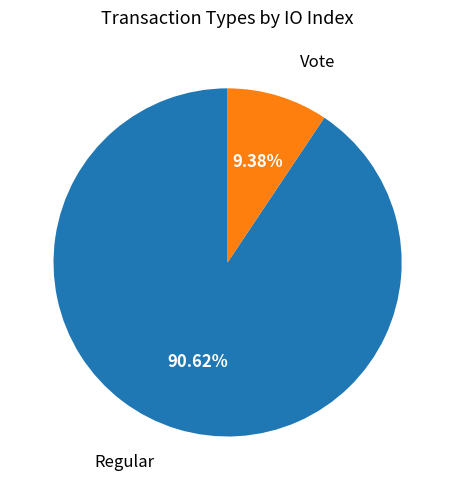

Rank the categories by value from highest to lowest.

Regular, Vote